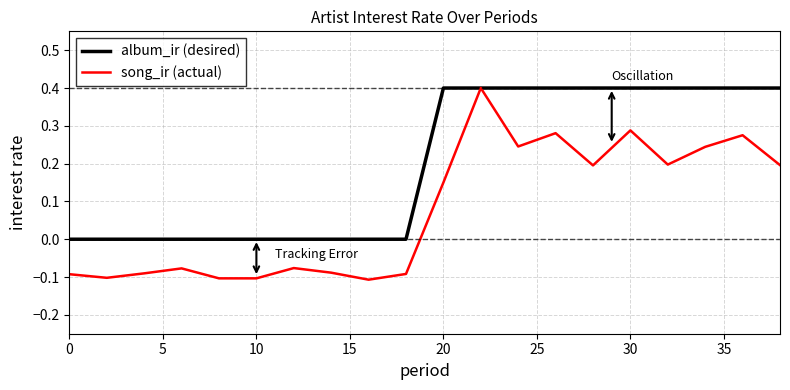

Which series has the widest spread of values?

song_ir (actual)